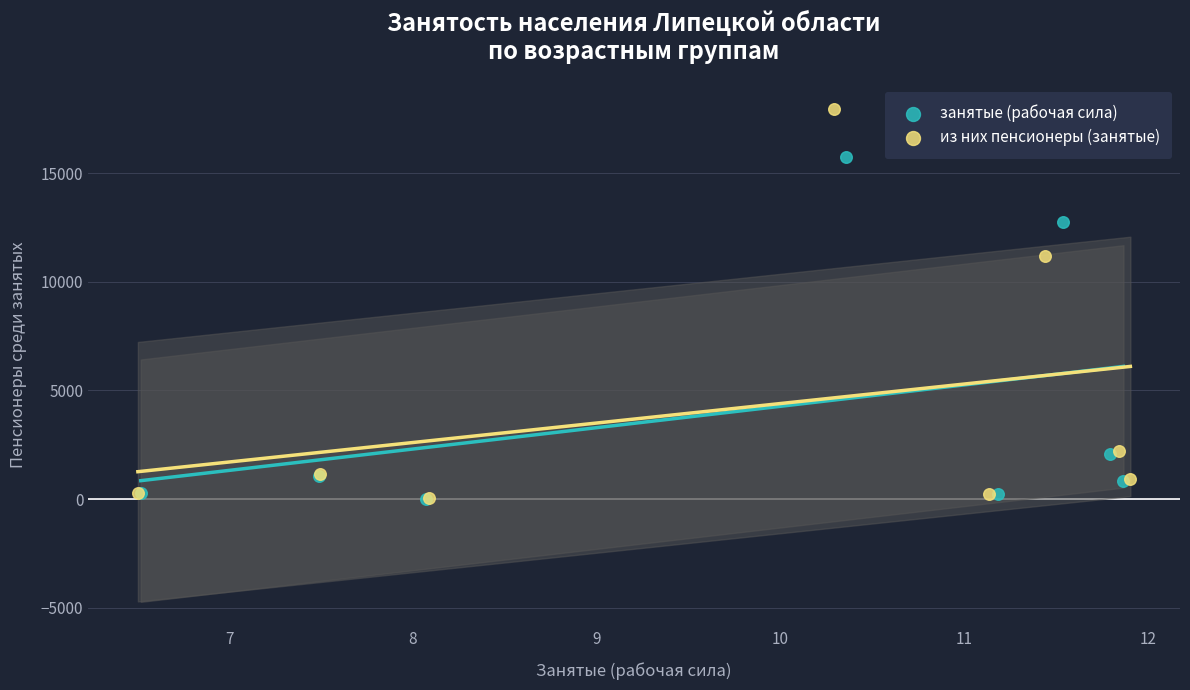

Which series reaches the maximum Y coordinate?

из них пенсионеры (занятые)